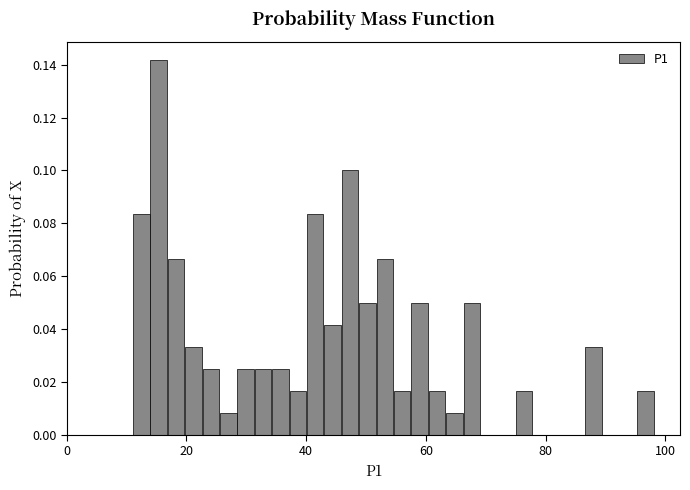

Around what value on the x-axis is the tallest bar? Give the approximate position of its centre, as read against the axis.

16